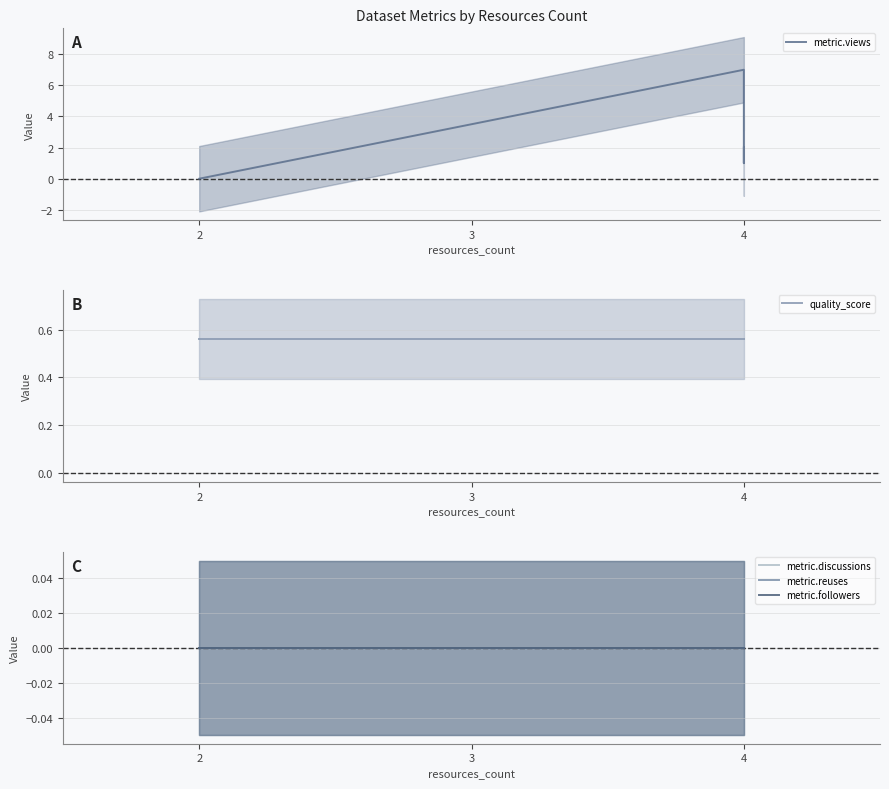

At how many categories does at least one series exceed 6?

1